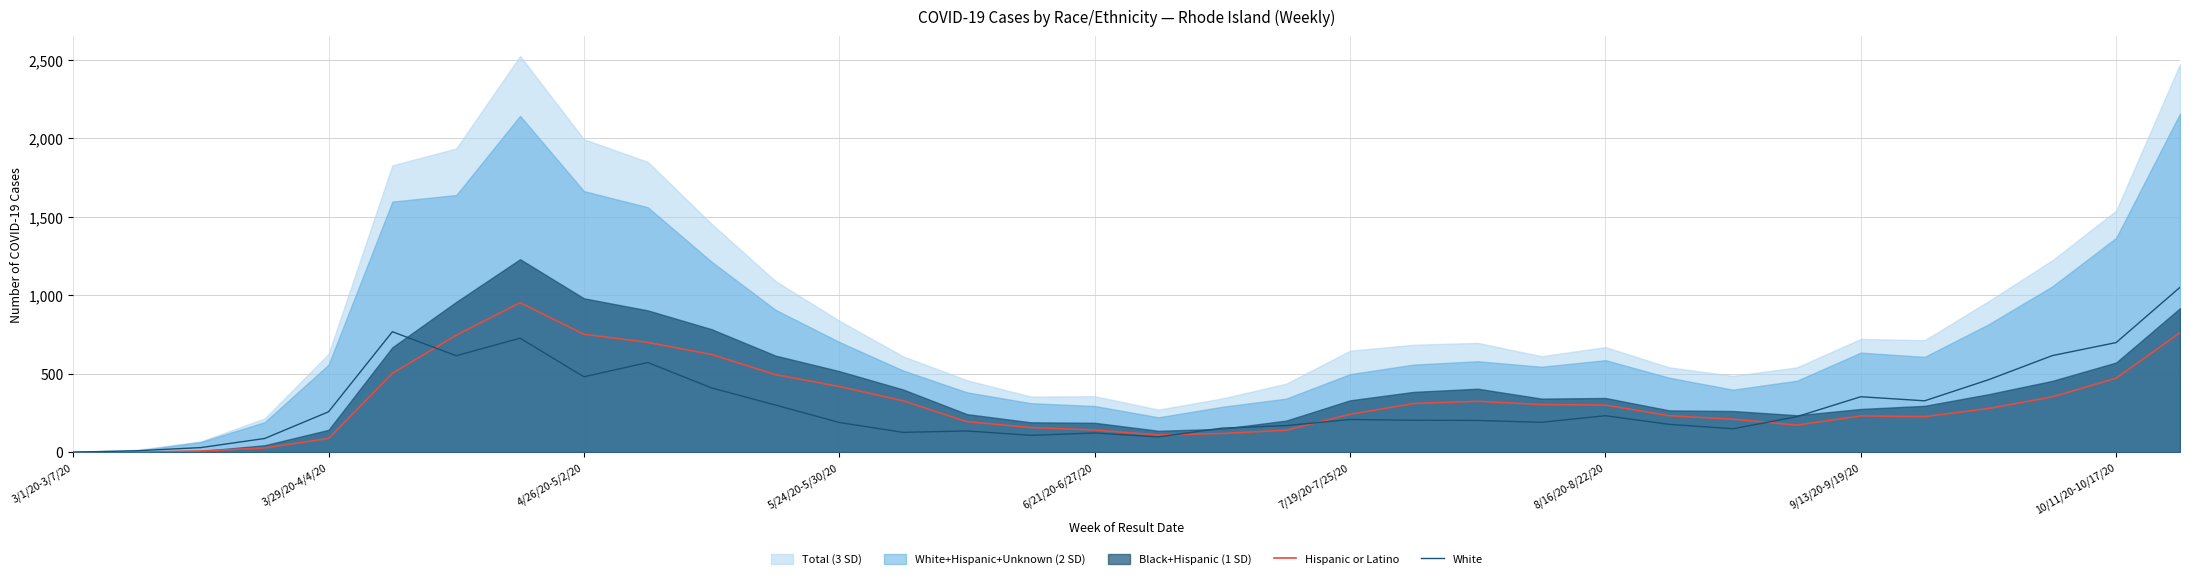

What is the highest value of the White series?

1050